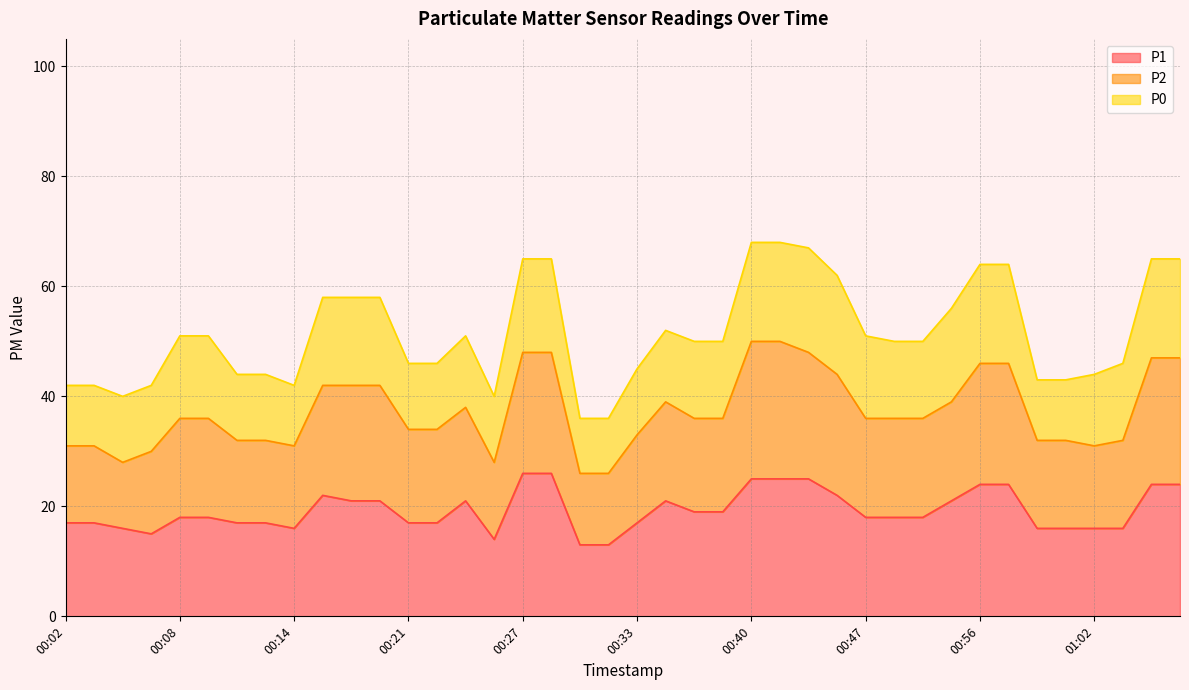

Is it true that P1 equals 24 at 01:06?

True